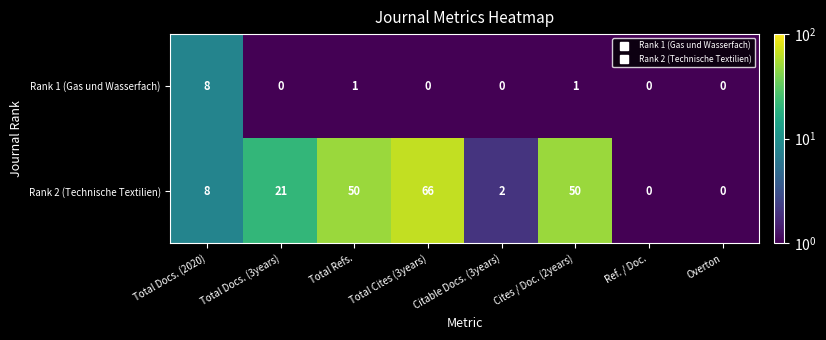

Between Total Cites (3years) and Citable Docs. (3years), which series saw the biggest shift?

Rank 2 (Technische Textilien)